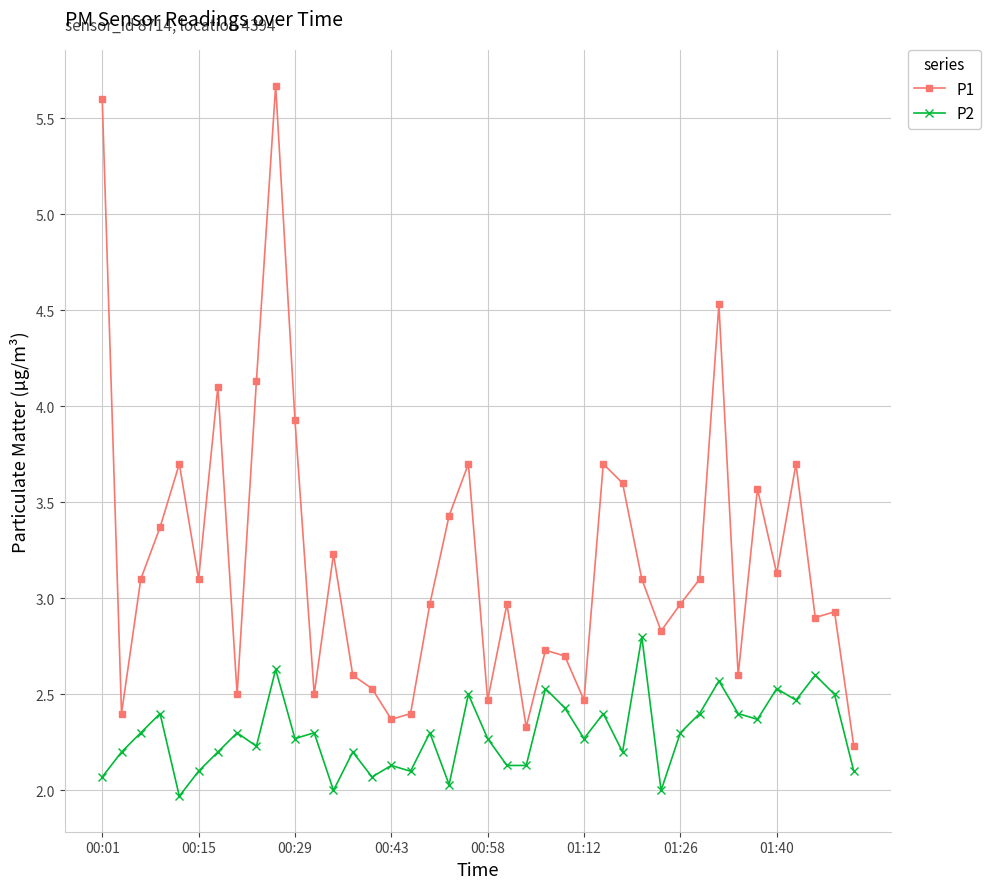

What is the value of the P2 point at the 18th from the left?

2.3